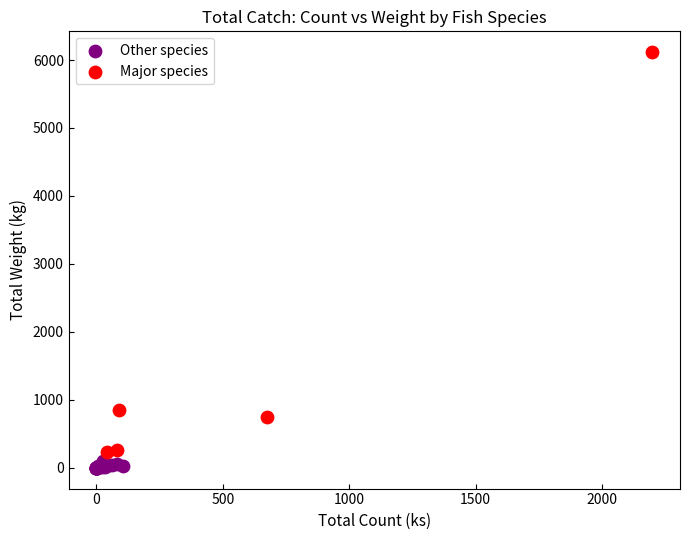

Which series reaches the maximum Y coordinate?

Major species